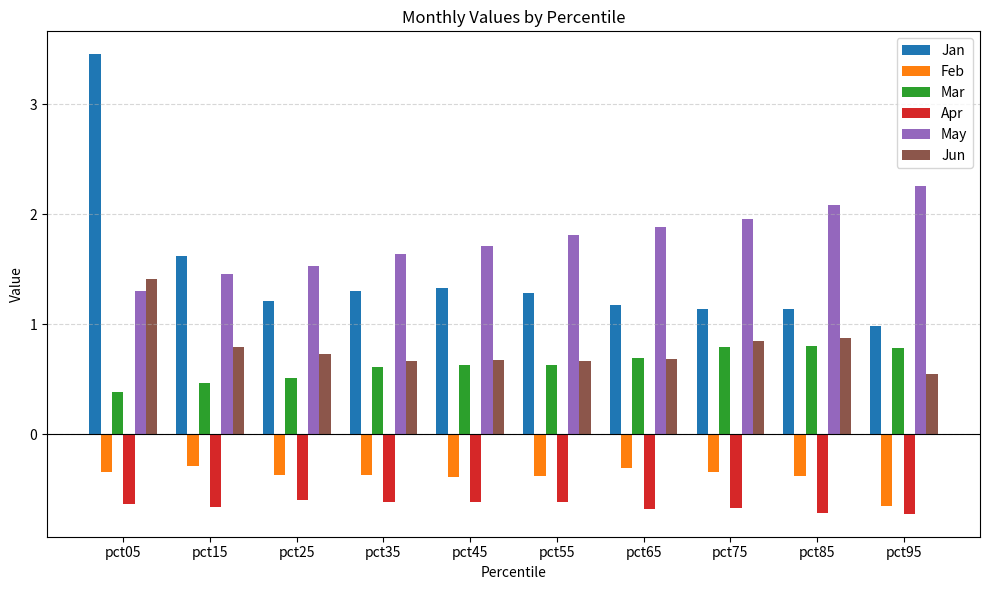

What is the sum of all Jun values?

7.9